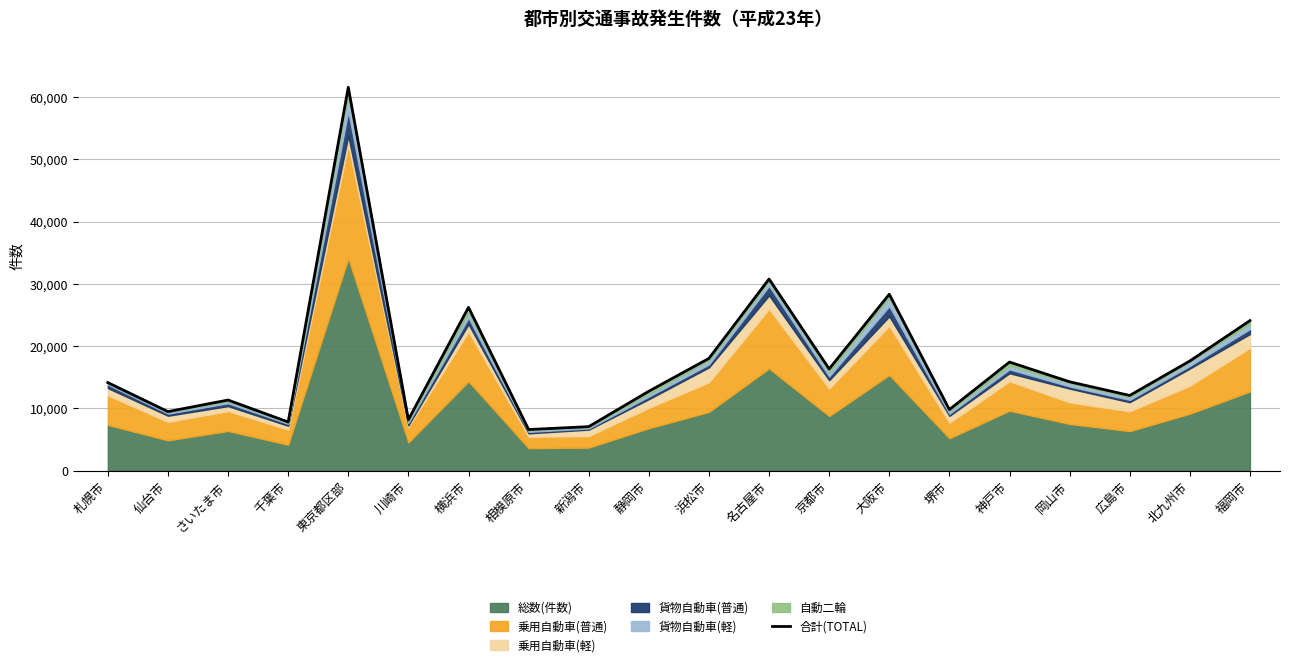

What is the value of the 16th point from the left?

17434